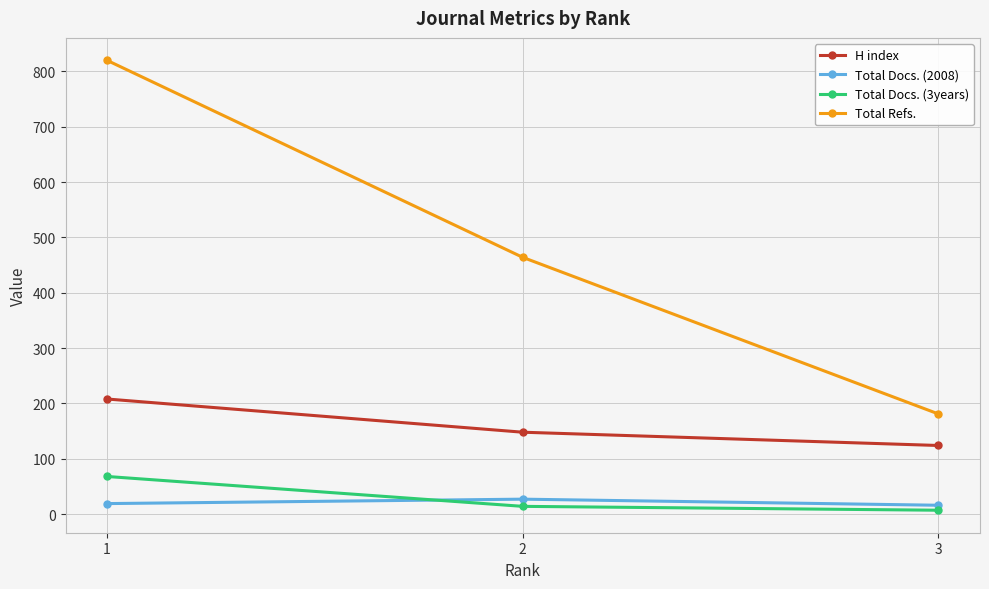

Rank the categories by Total Refs. value from highest to lowest.

1, 2, 3